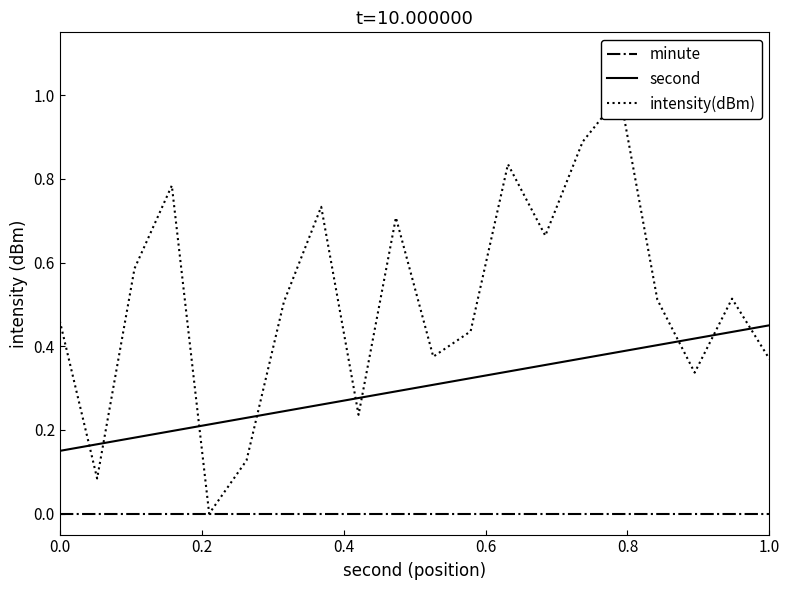

Reading right to left, extract all data points from this chart.

minute: 0.0	0.0	0.0	0.0	0.0	0.0	0.0	0.0	0.0	0.0	0.0	0.0	0.0	0.0	0.0	0.0	0.0	0.0	0.0	0.0
second: 0.4	0.4	0.4	0.4	0.4	0.4	0.4	0.3	0.3	0.3	0.3	0.3	0.3	0.2	0.2	0.2	0.2	0.2	0.2	0.1
intensity(dBm): 0.4	0.5	0.3	0.5	1.0	0.9	0.7	0.8	0.4	0.4	0.7	0.2	0.7	0.5	0.1	0.0	0.8	0.6	0.1	0.5